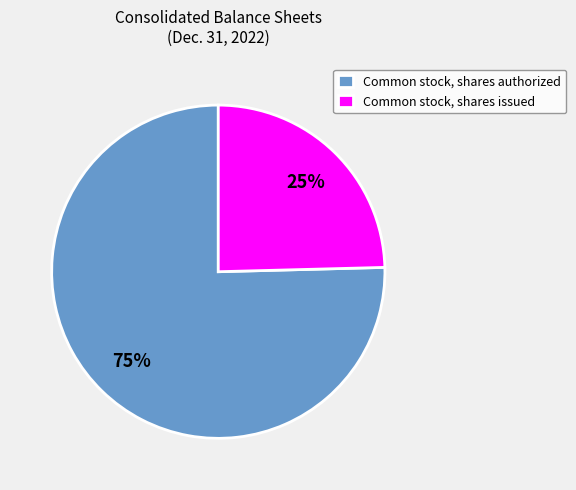

What percentage is the Common stock, shares authorized slice, to the nearest percent?

75%